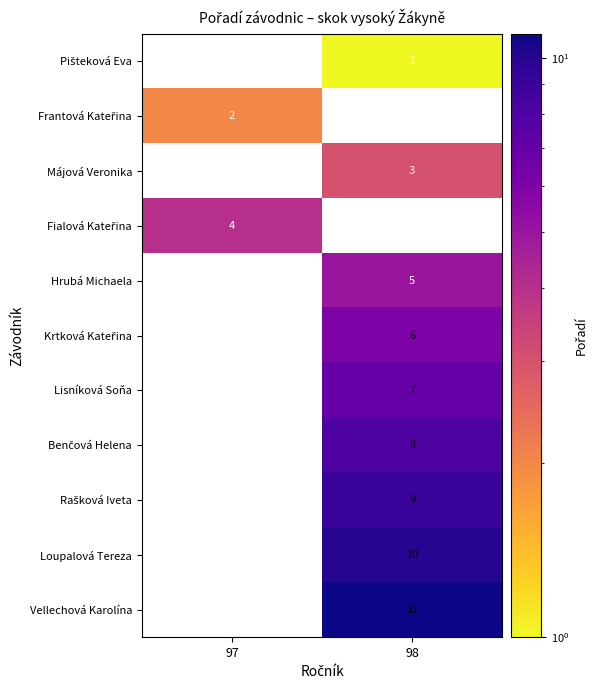

List the labels in order of Májová Veronika value, largest first.

97, 98